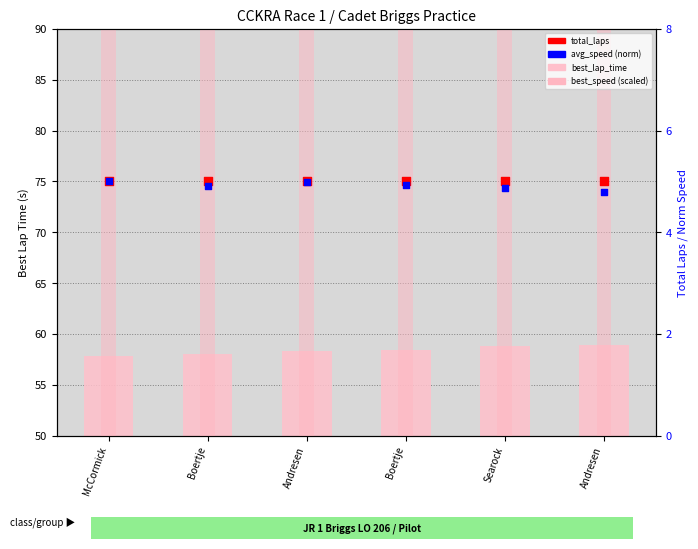

Which series reaches the minimum Y coordinate?

avg_speed (norm)